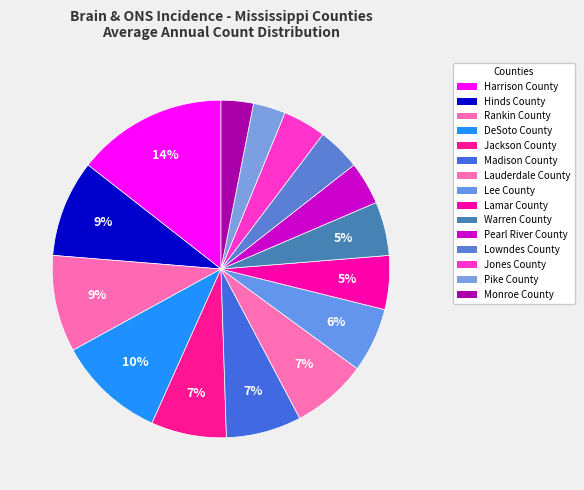

How many segments does this pie chart have?

15